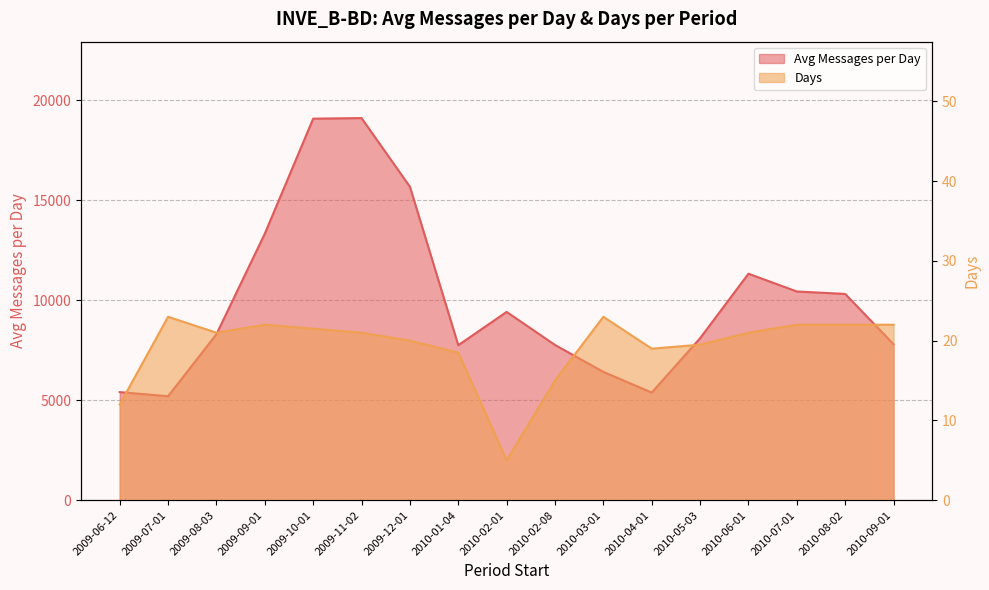

Which series has the largest total across all categories?

Avg Messages per Day